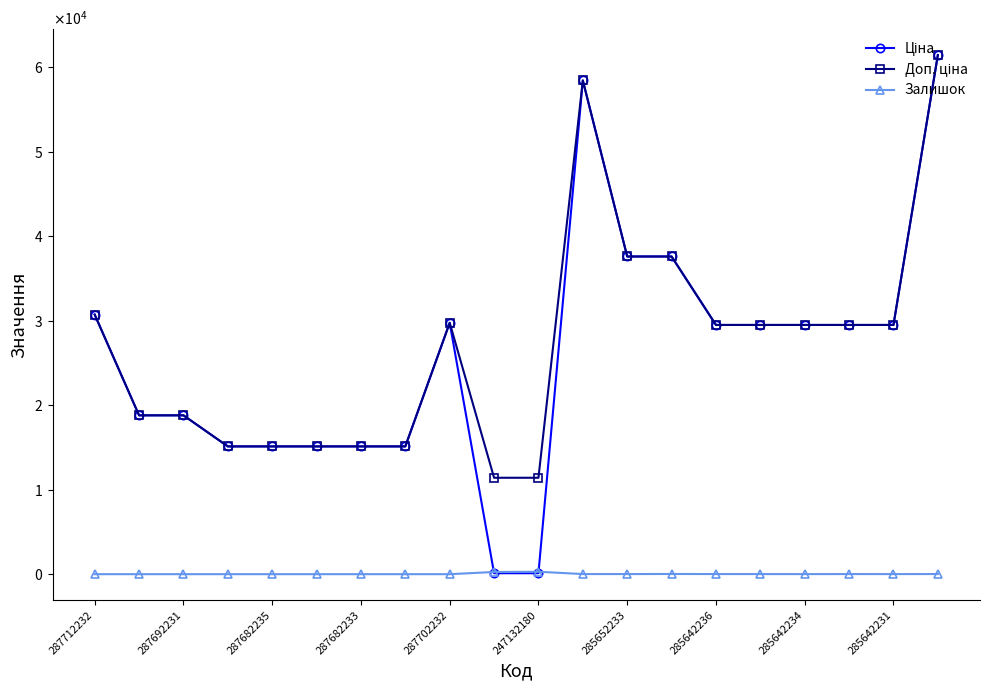

Is this an area chart (filled region under the line)?

No